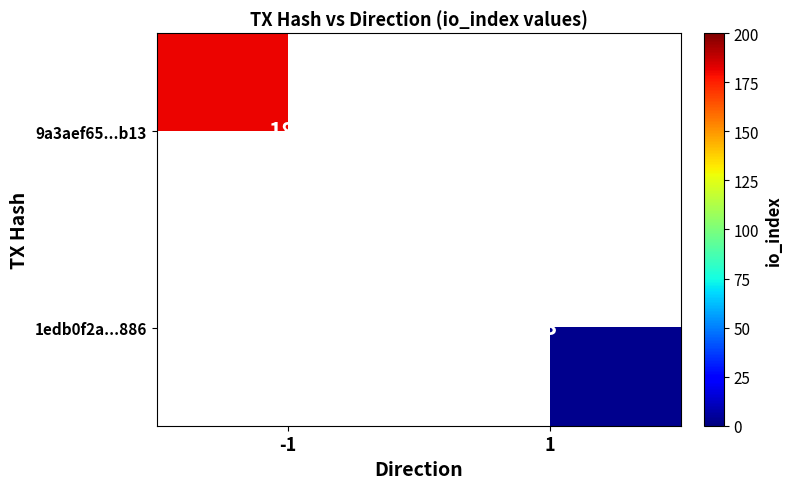

Is the value of 9a3aef65...b13 at -1 greater than the value of 1edb0f2a...886 at 1?

Yes